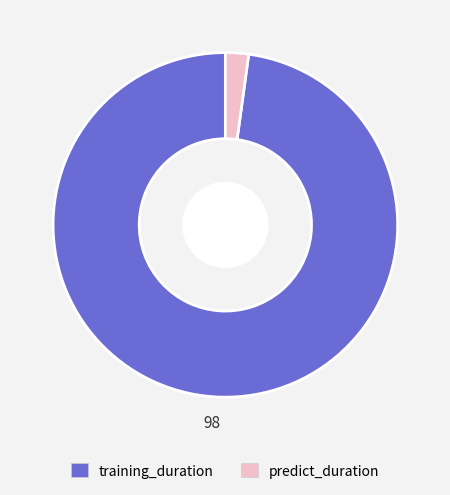

Is there any slice that represents more than half of the pie?

Yes